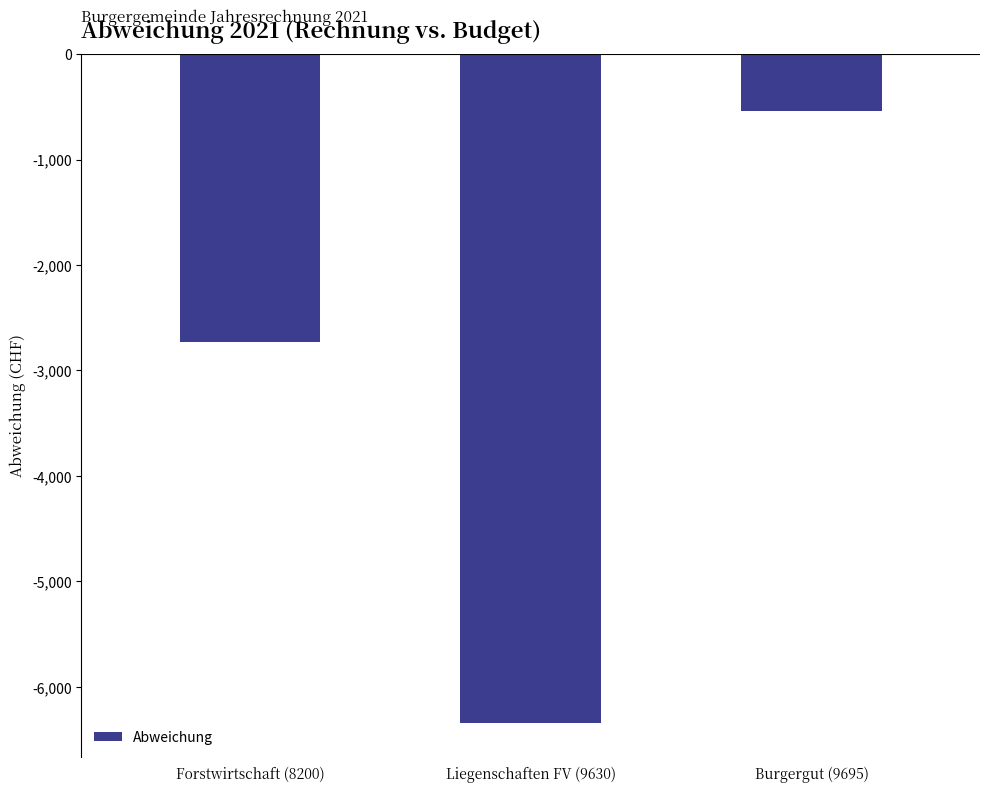

How many categories are shown in the chart?

3